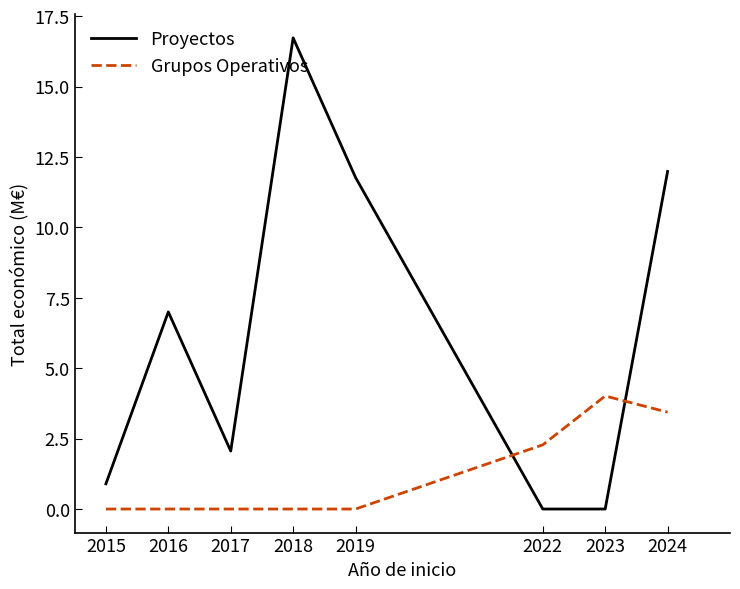

Rank the series at 2018 from lowest to highest value.

Grupos Operativos, Proyectos